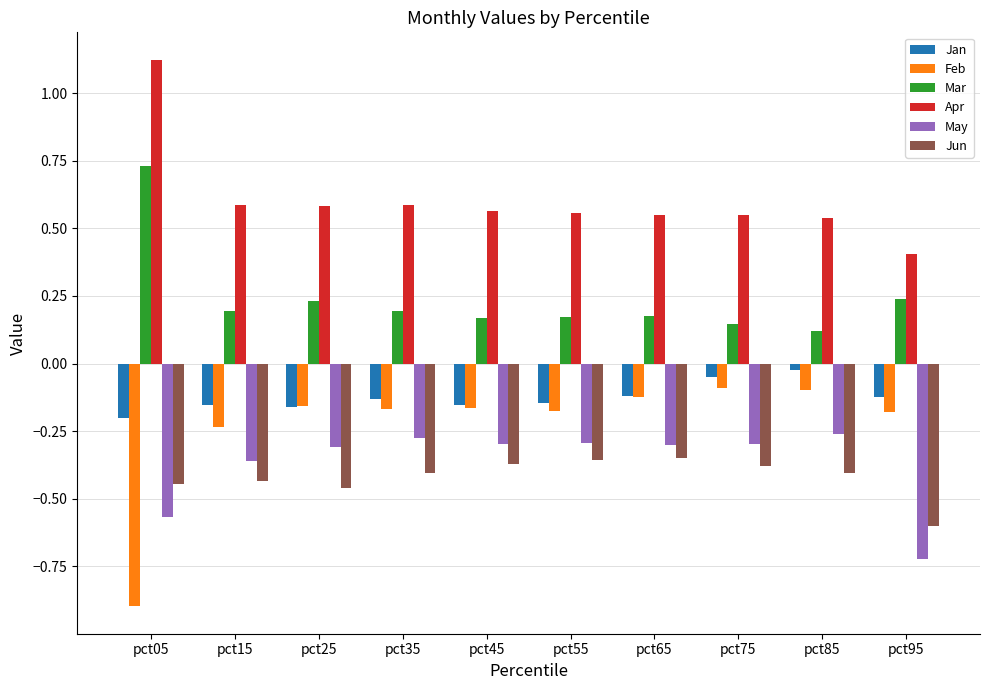

Which series has the largest range (max minus min)?

Feb